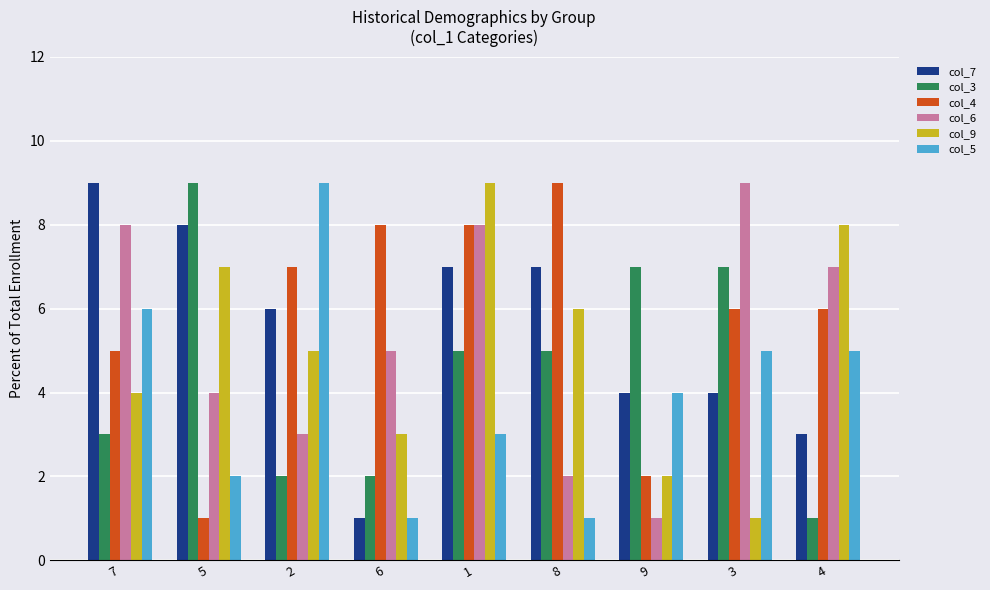

What is the value of the col_3 bar at the 2nd from the left?

9